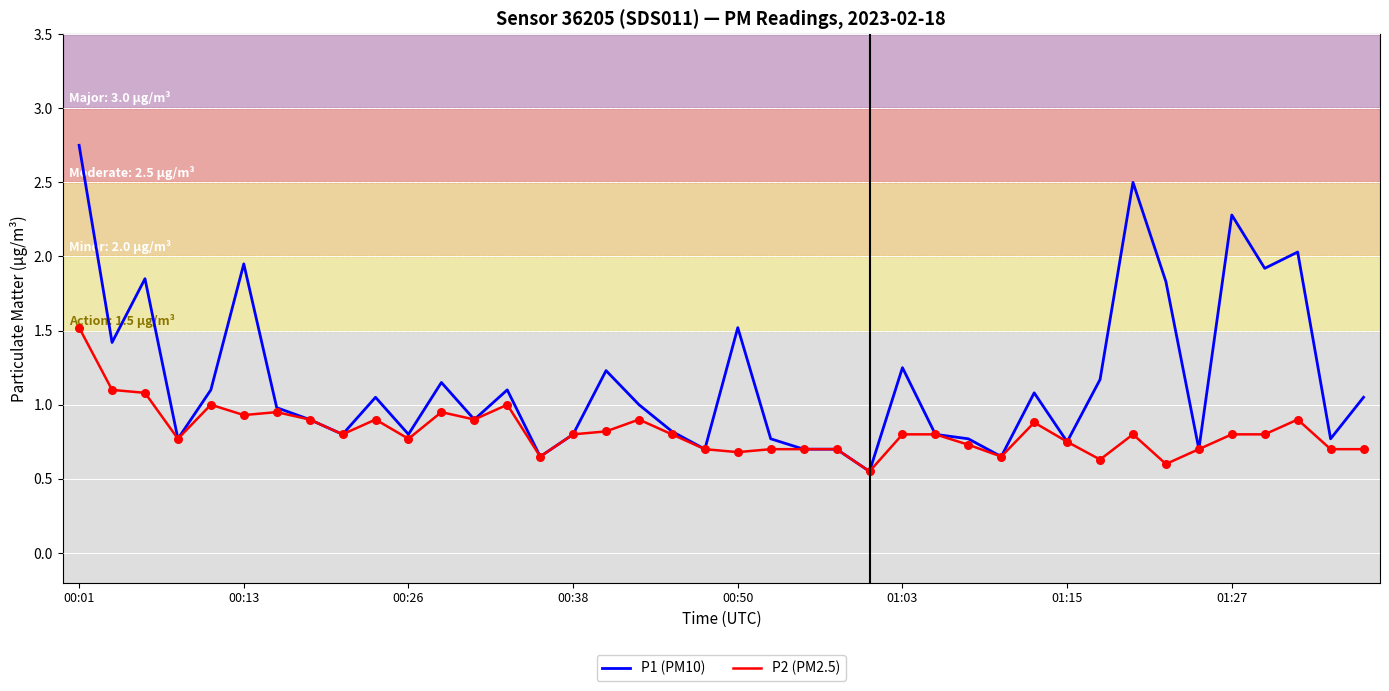

What are all the series names shown in the legend?

P1 (PM10), P2 (PM2.5)